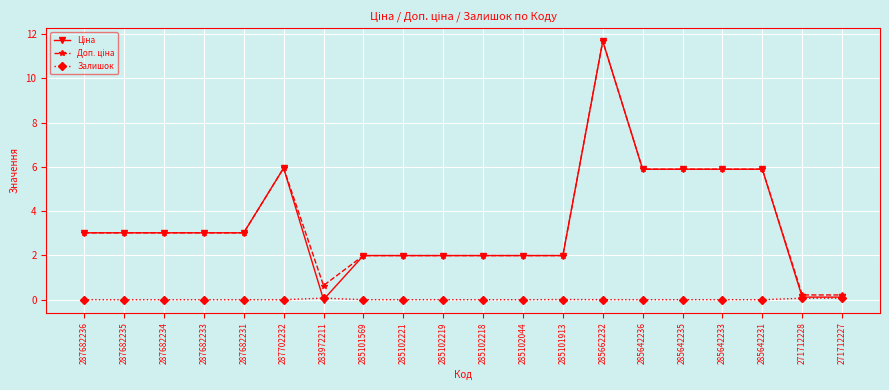

Is it true that Залишок equals 0.0 at 287702232?

True